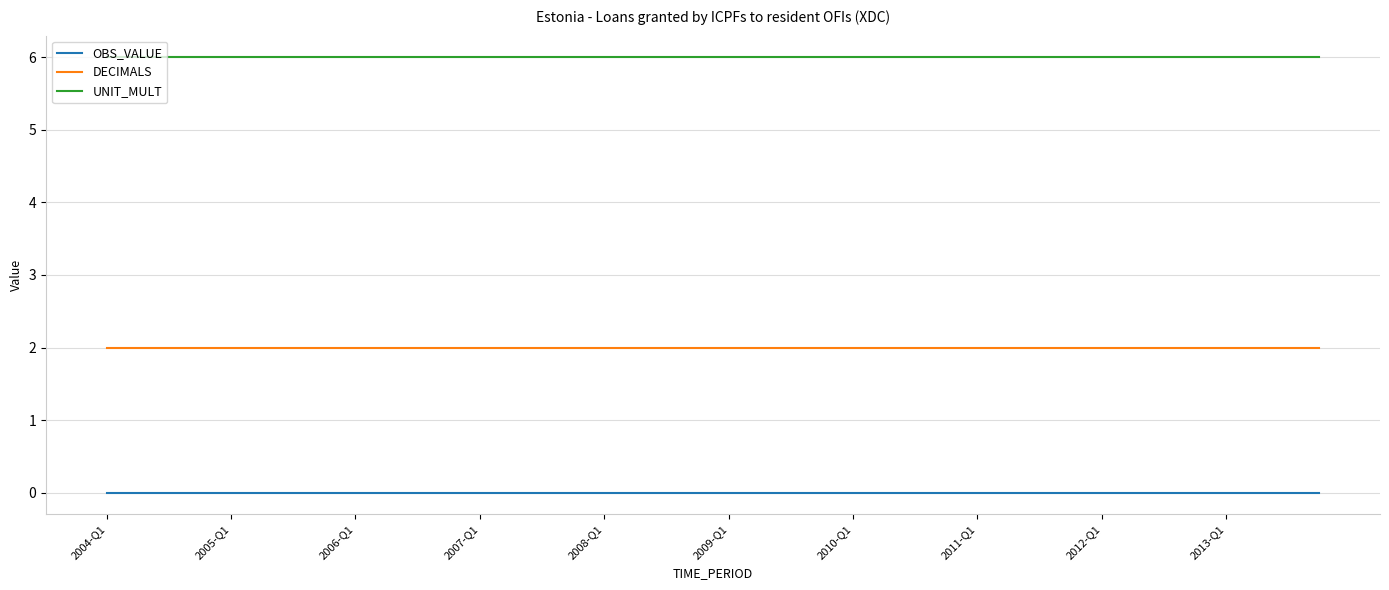

What is the maximum value shown in the chart?

6